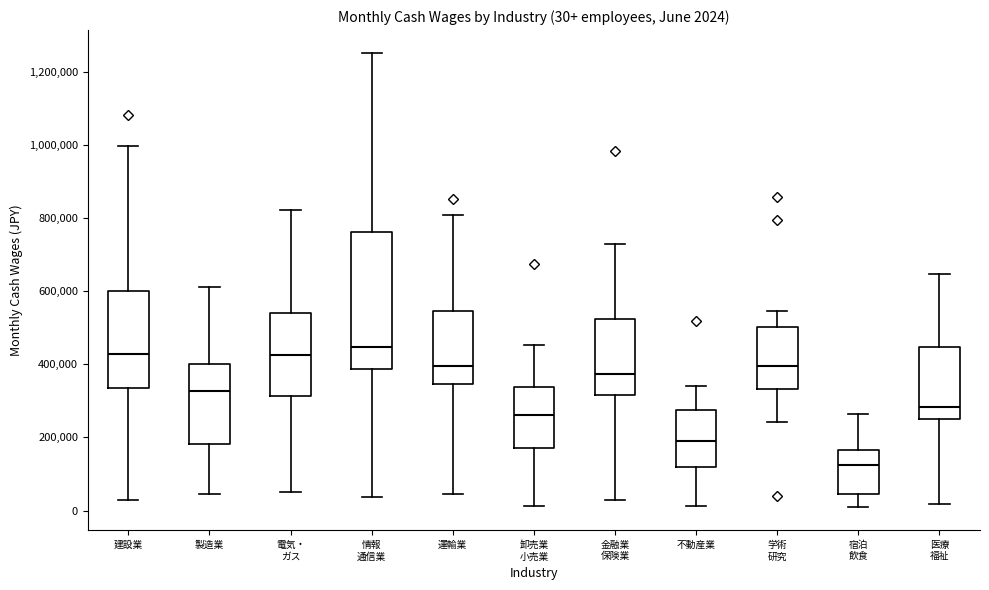

Comparing the boxes themselves (not the whiskers), which one is the tallest?

情報 通信業